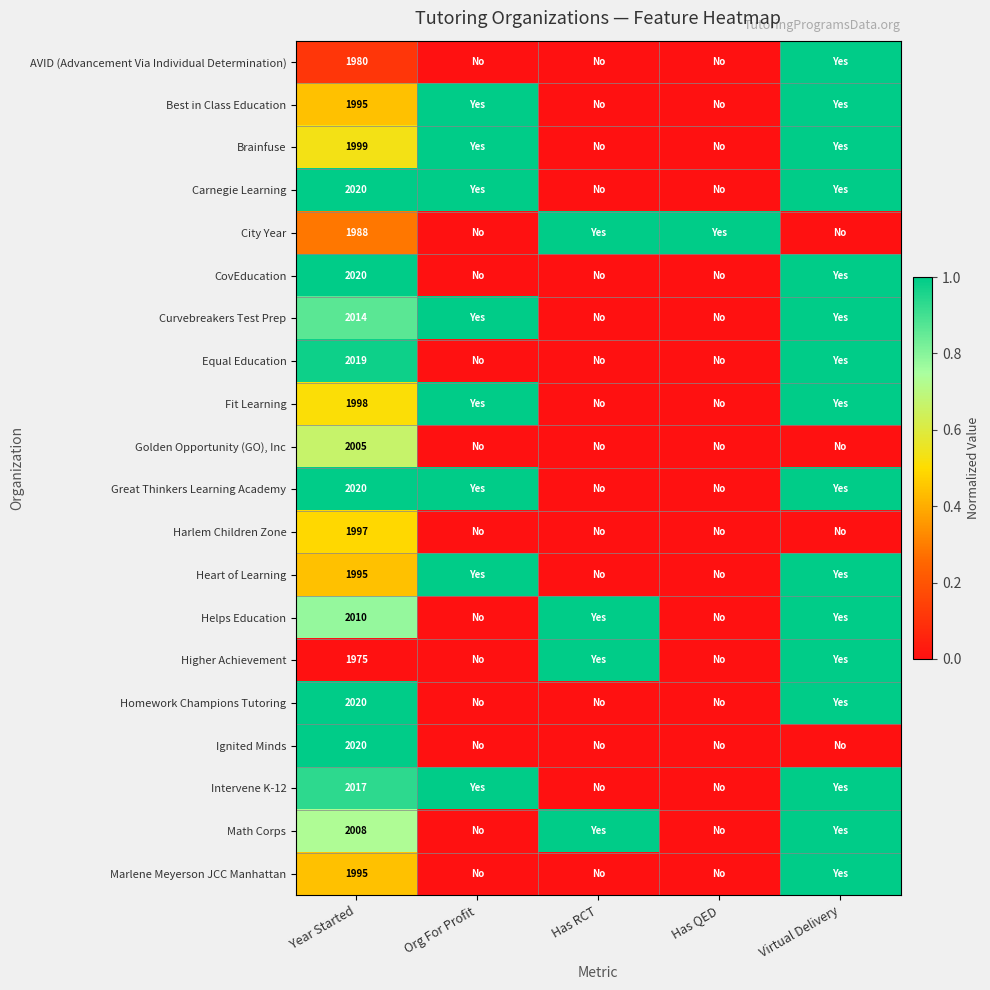

The value of AVID (Advancement Via Individual Determination) at Year Started is 1048. True or false?

False